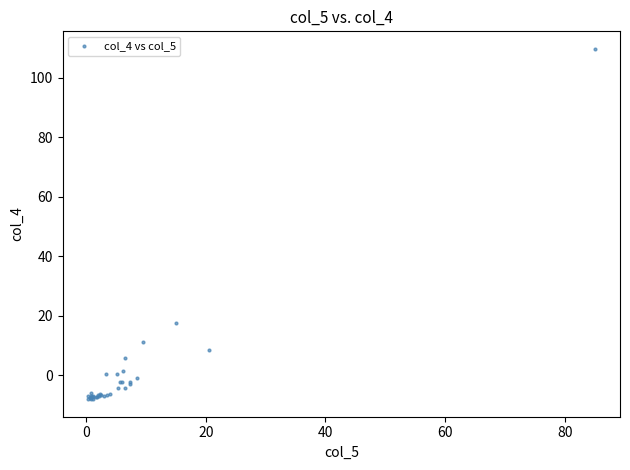

What Y value in the scatter plot is closest to 50?

17.5